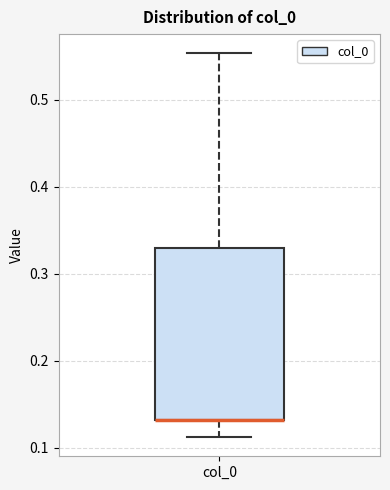

Where does the lower whisker of the box for col_0 end on the y-axis? The values are not printed on the chart, so give them approximately, as read against the axis.

0.11